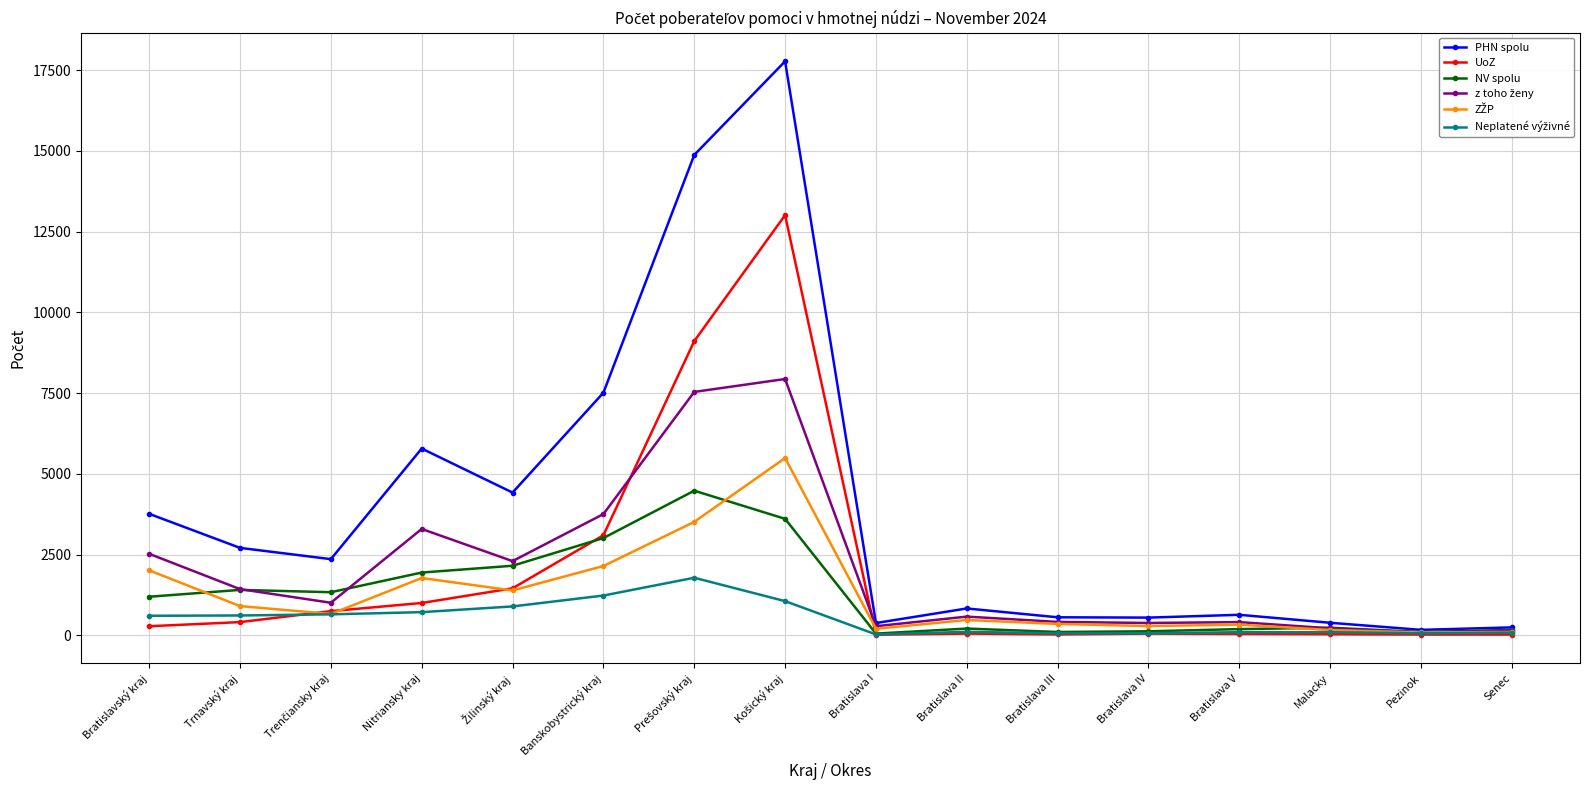

At how many categories does at least one series exceed 7292?

3